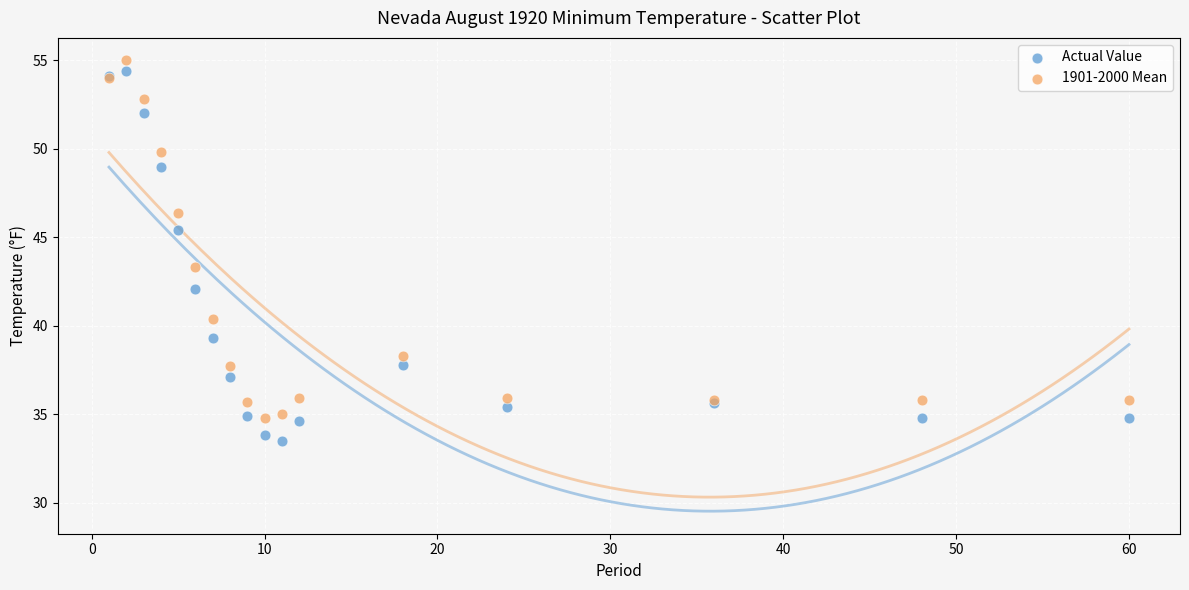

In the 1901-2000 Mean series, what Y value is closest to 44?

43.3